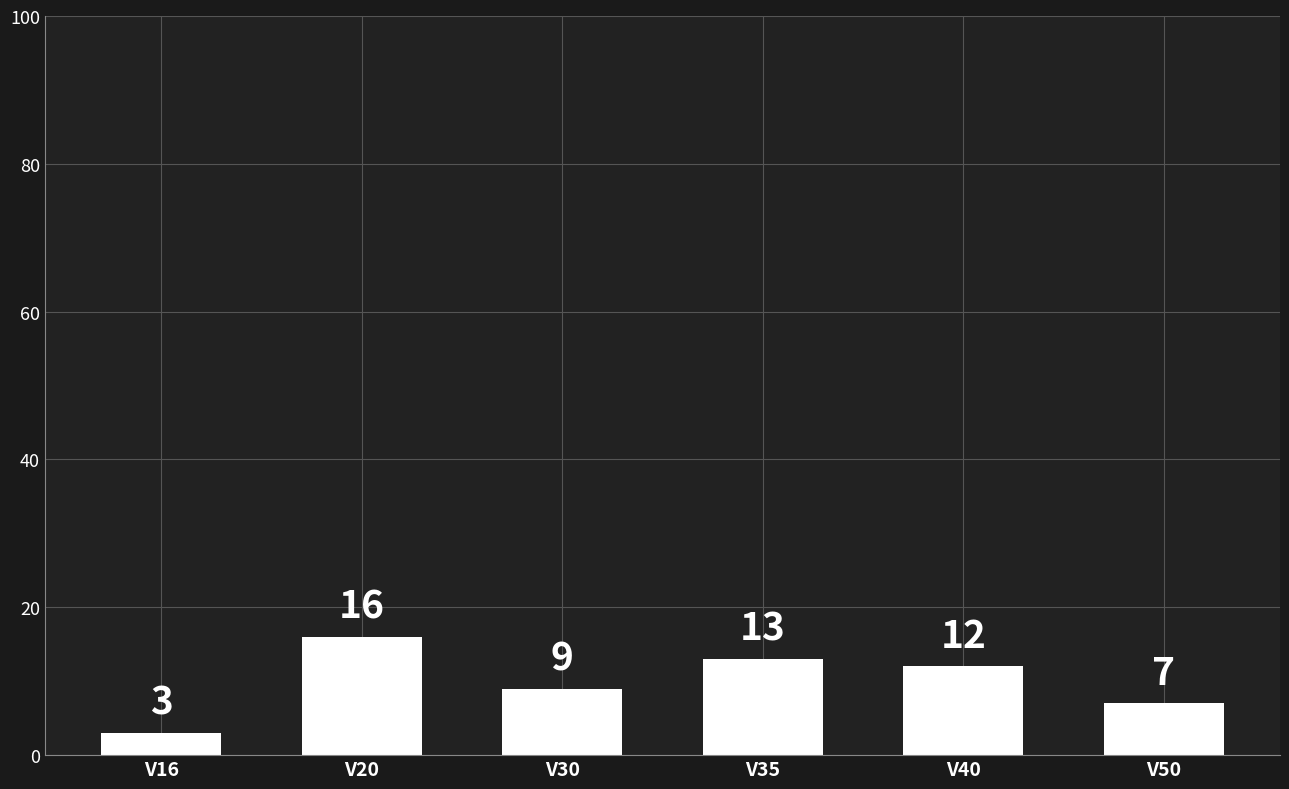

What is the maximum value shown in the chart?

16